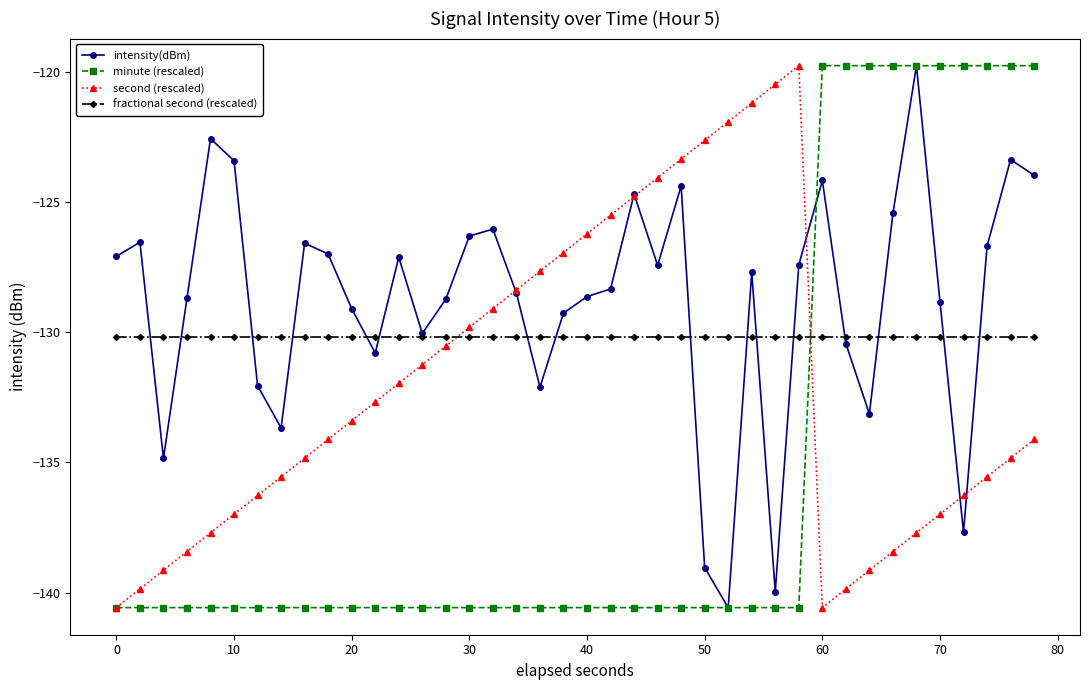

Which series has the largest total across all categories?

intensity(dBm)